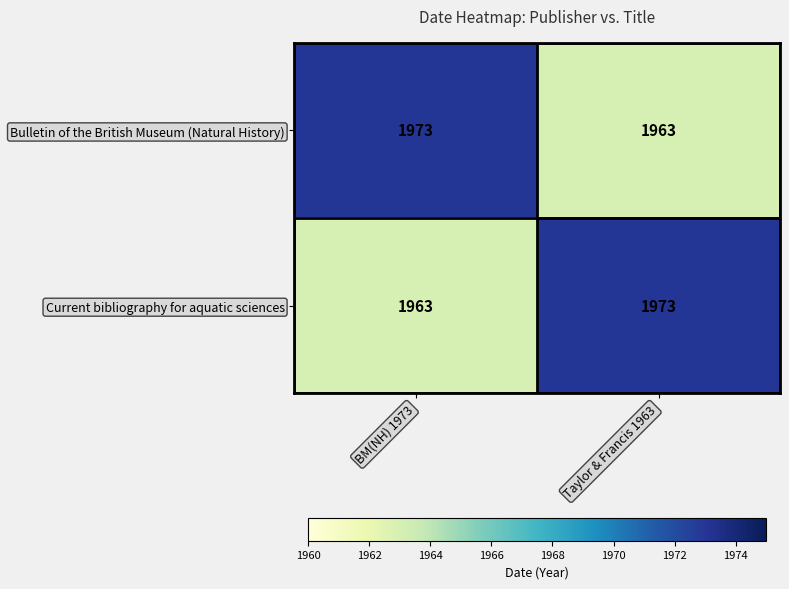

What is the difference between the highest and lowest values at BM(NH) 1973?

10